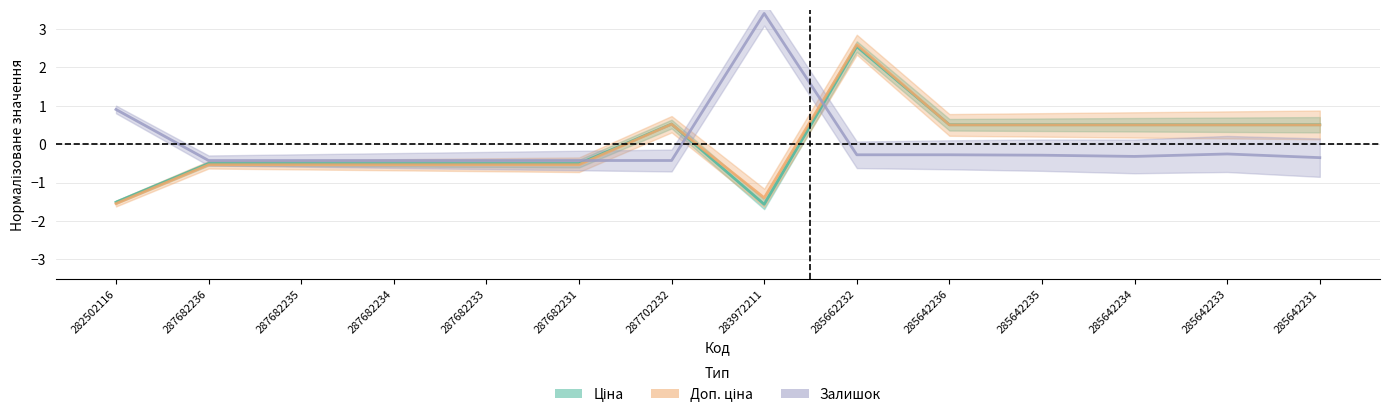

What is the difference between the second highest and second lowest values in the Залишок series?

1.3